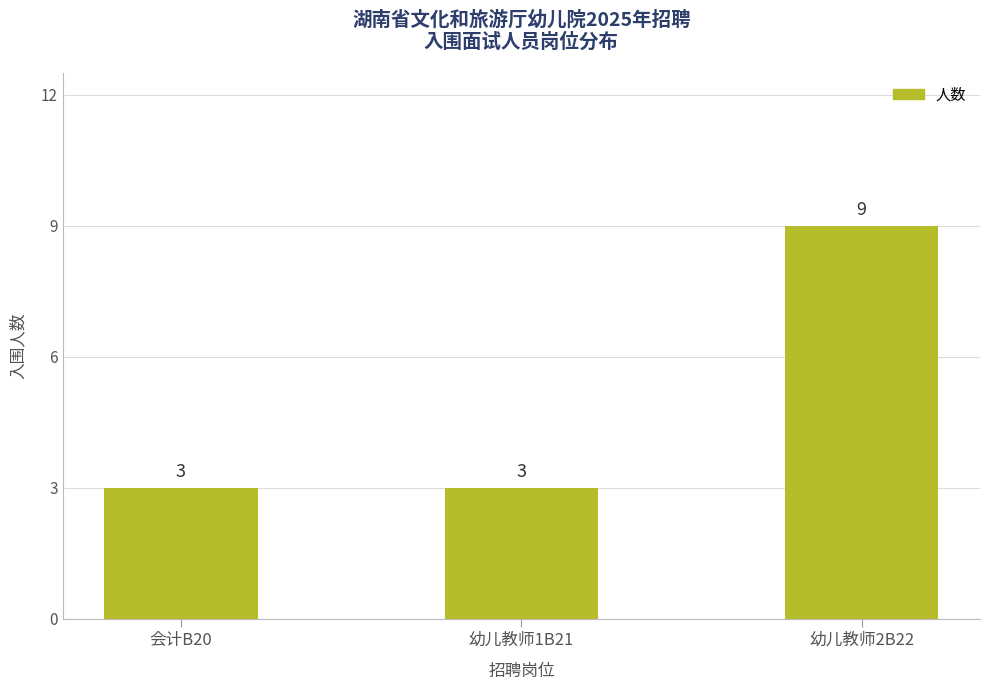

What is the change in value from 会计B20 to 幼儿教师2B22?

+6